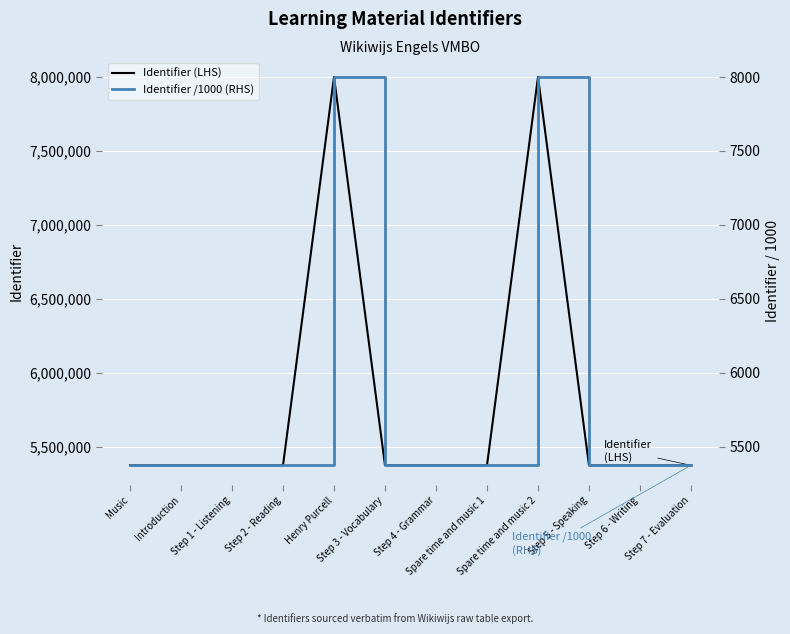

What is the difference between the Identifier (LHS) values at Step 5 - Speaking and Music?

20